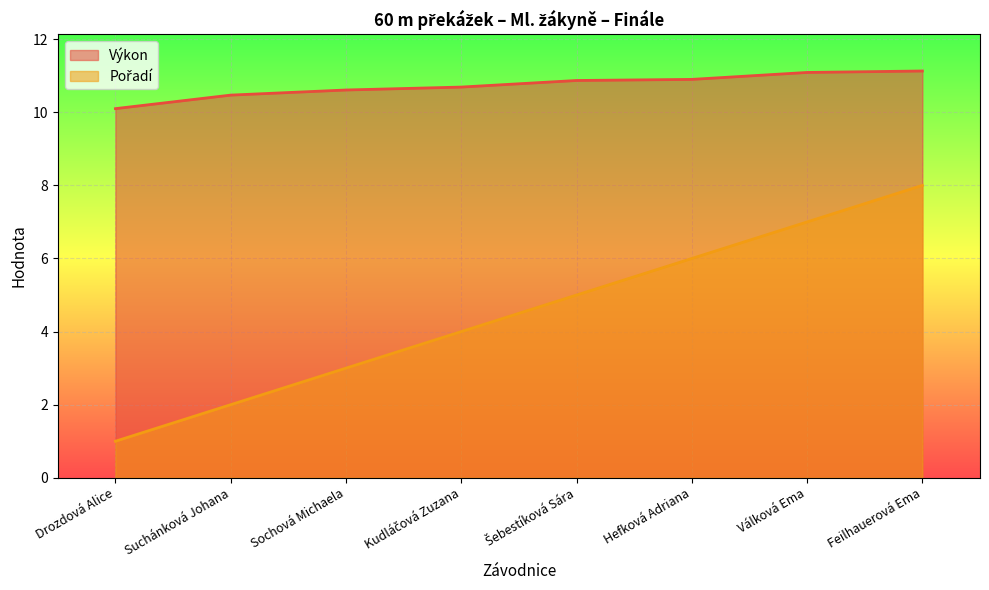

List the series in order of their peak value, highest first.

Výkon, Pořadí